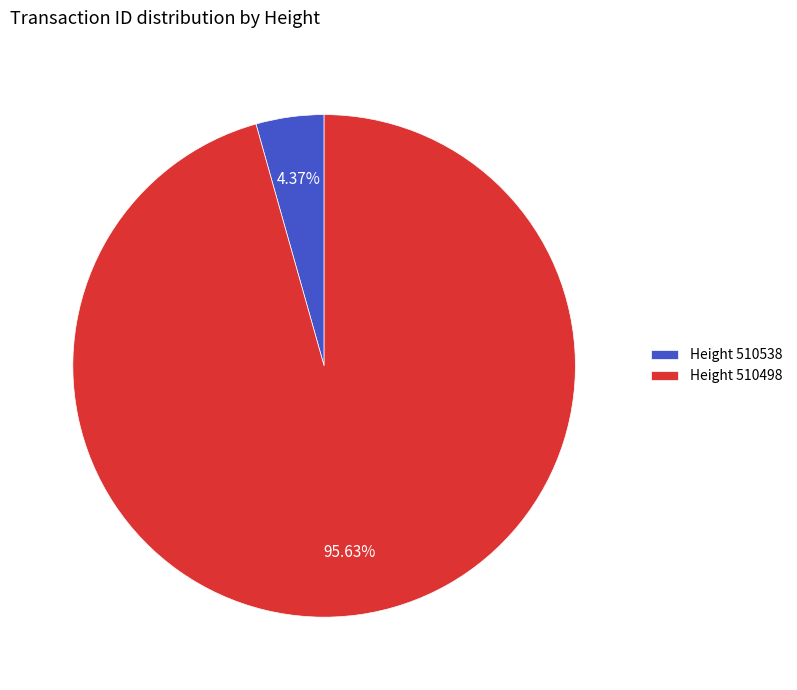

Is the sum of Height 510498 and Height 510538 greater than half?

Yes